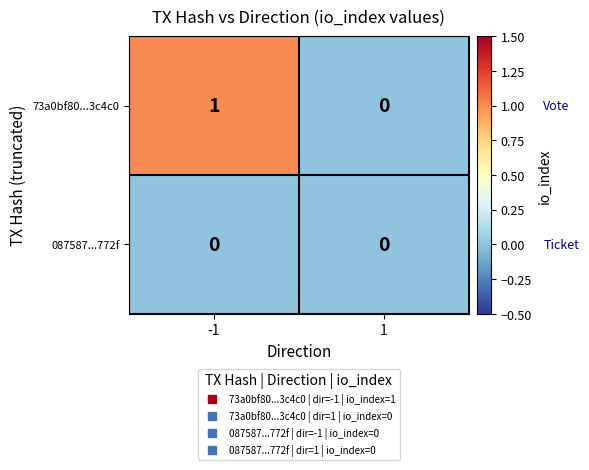

The value of 087587...772f at -1 is 0. True or false?

True